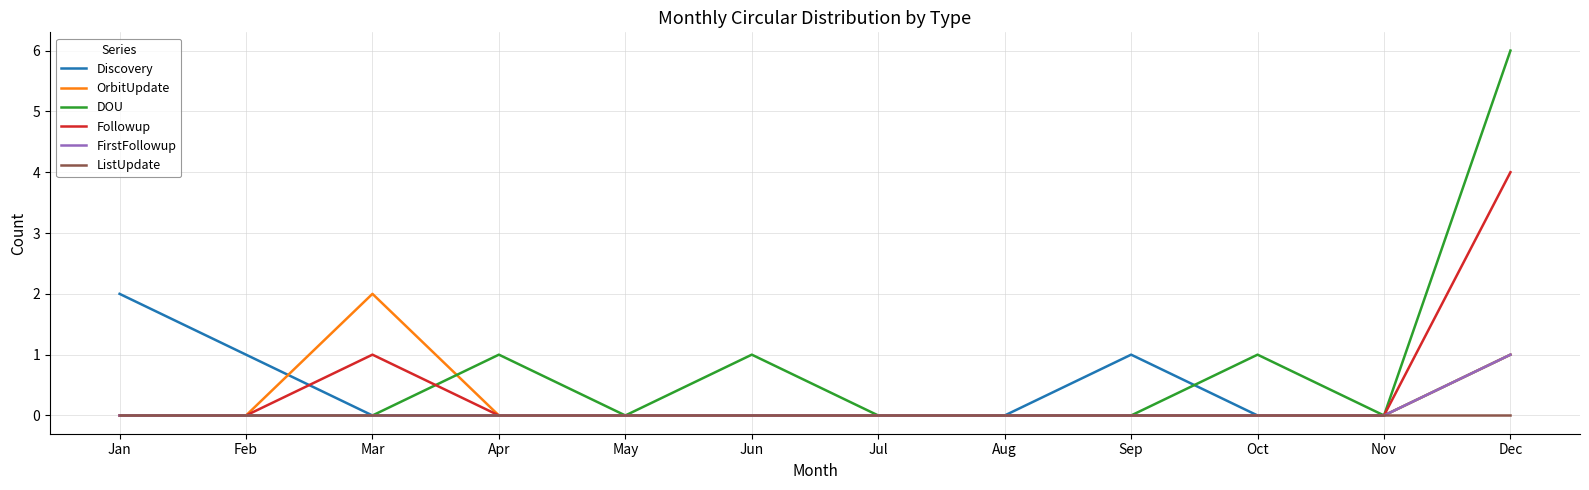

Which series has the widest spread of values?

DOU